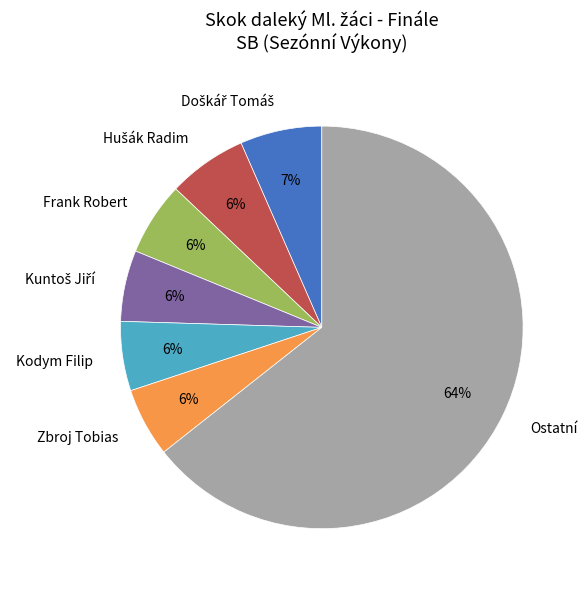

What percentage is the Zbroj Tobias slice, to the nearest percent?

6%